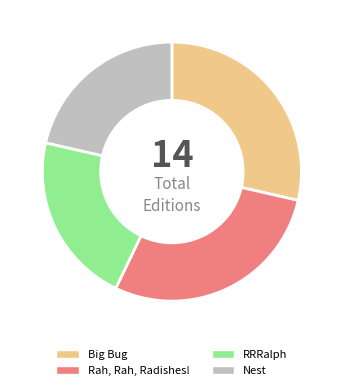

True or false: Rah, Rah, Radishes! accounts for 29% of the total.

True